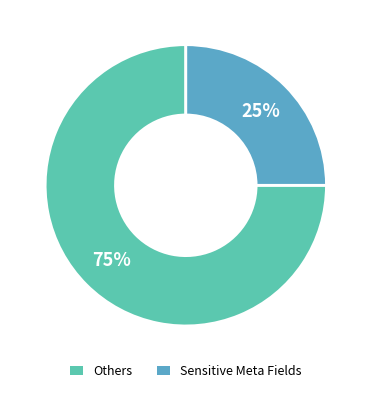

Combined, do Sensitive Meta Fields and Others account for over 50%?

Yes